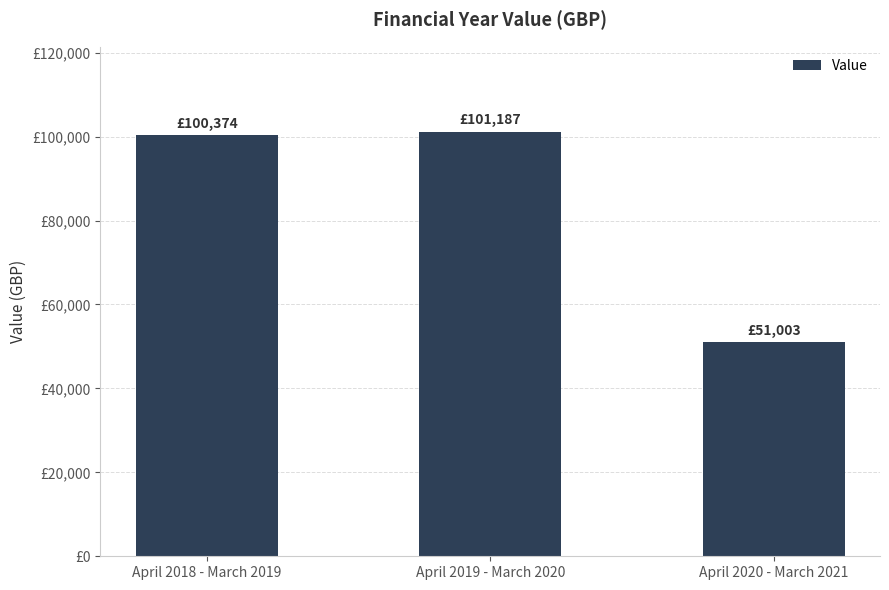

Are the bars horizontal?

No